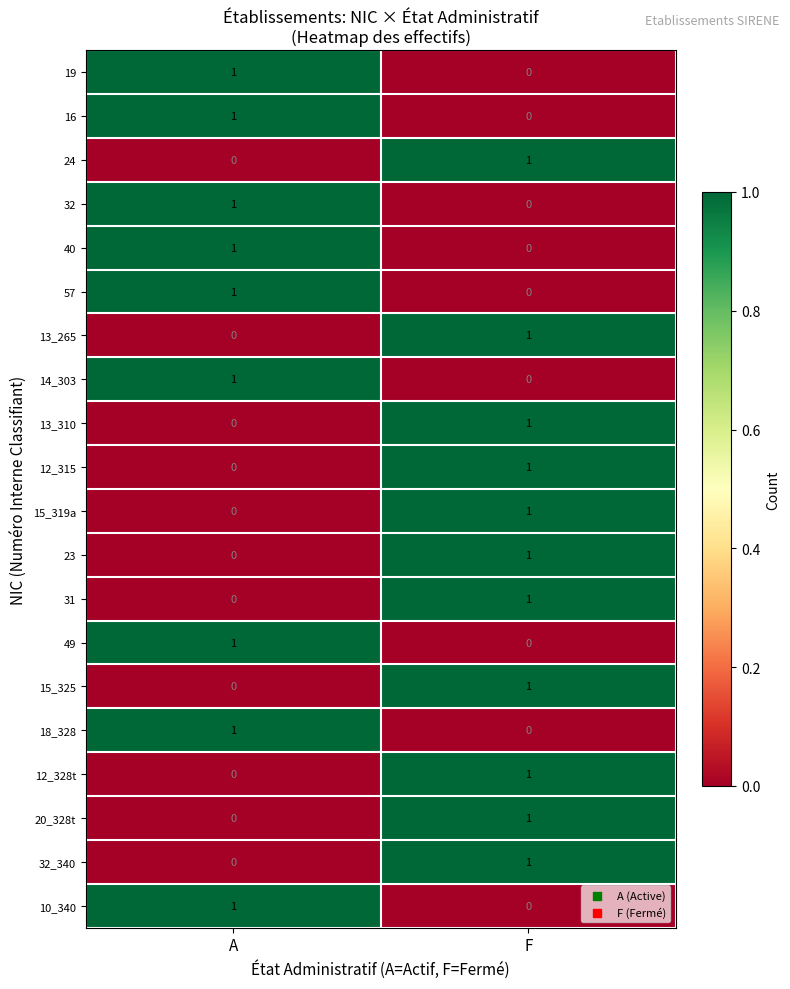

Which category has the lowest value in the 19 series?

F